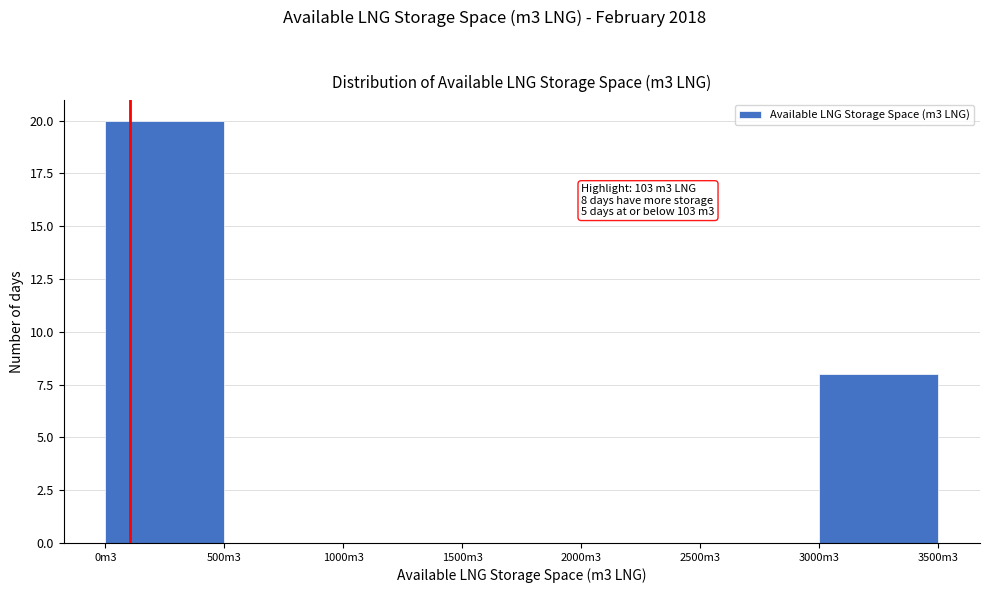

Reading left to right, list all the values displayed in this chart.

0m3=20	500m3=0	1000m3=0	1500m3=0	2000m3=0	2500m3=0	3000m3=8